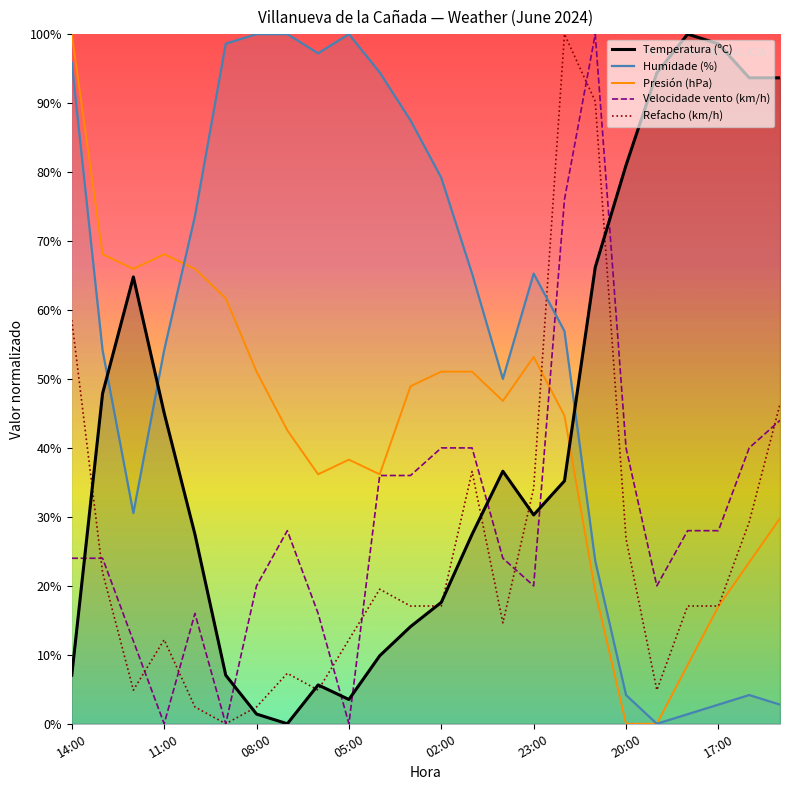

Which series changed the most between 11:00 and 02:00?

Velocidade vento (km/h)